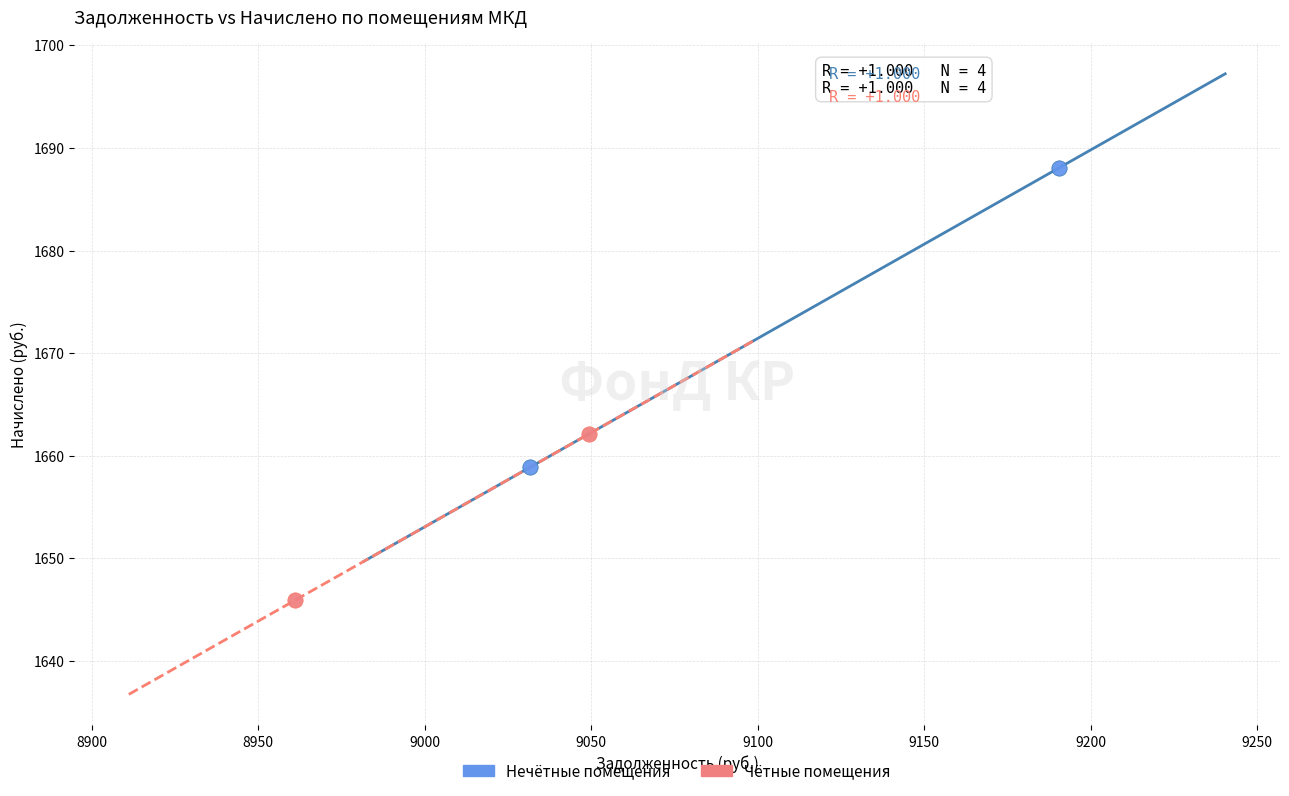

Which series reaches the maximum Y coordinate?

Нечётные помещения